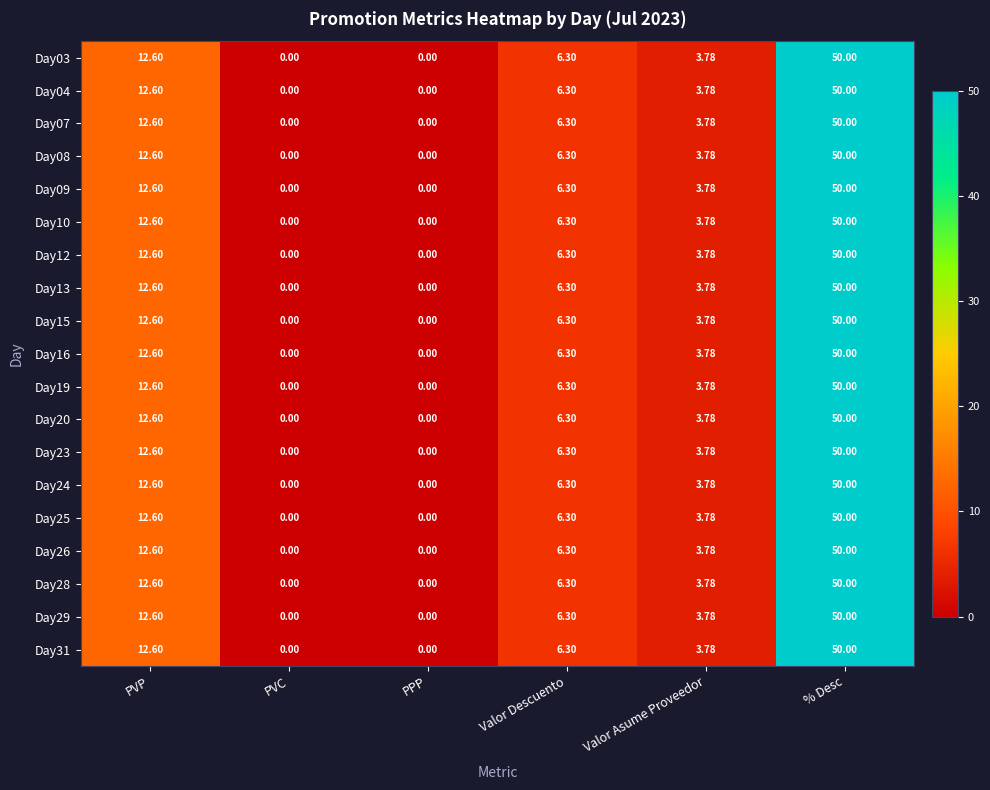

Where does the Day28 series first go above 6?

PVP